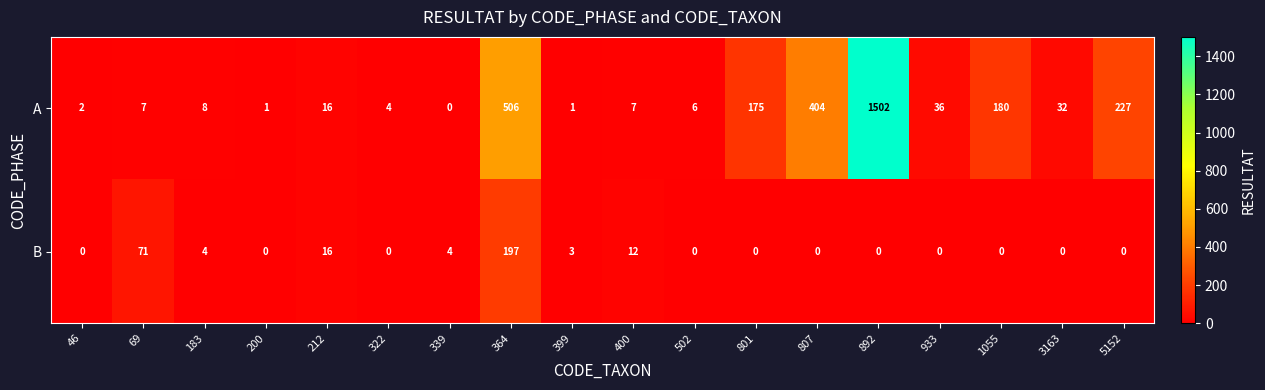

Rank the series by their average value, from highest to lowest.

A, B